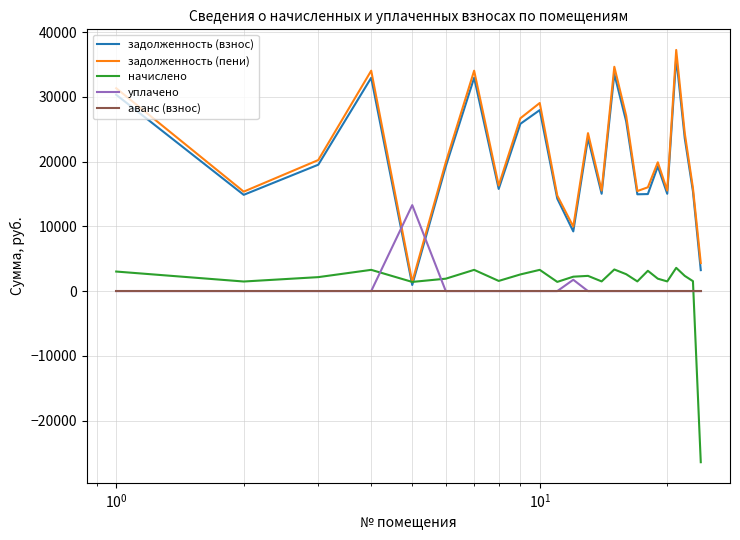

How many intersections are there between уплачено and задолженность (пени)?

2